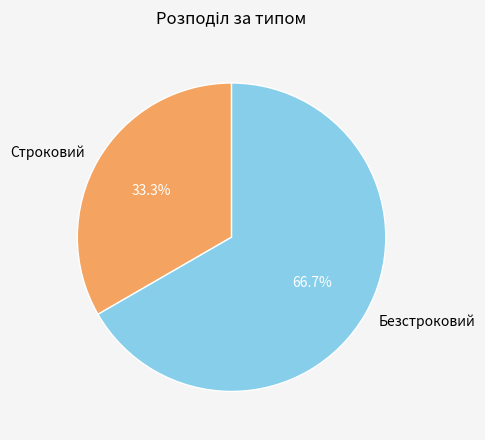

How many segments does this pie chart have?

2